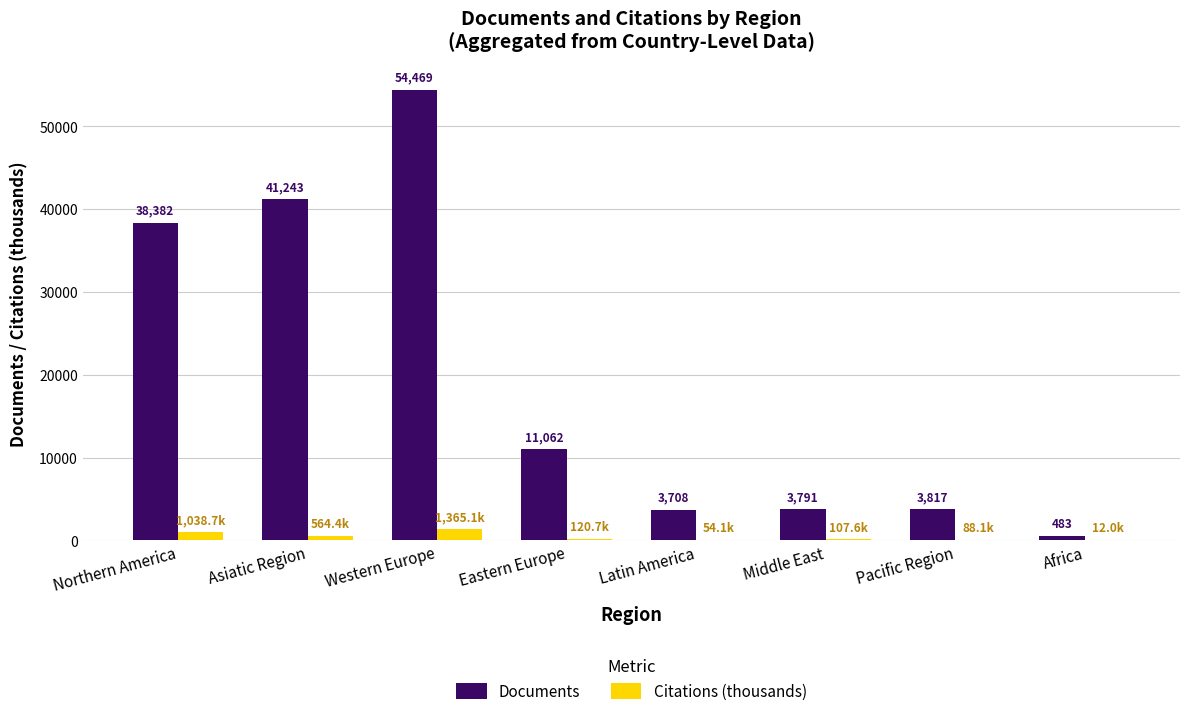

What is the sum of the Documents values at Pacific Region and Western Europe?

58286.0